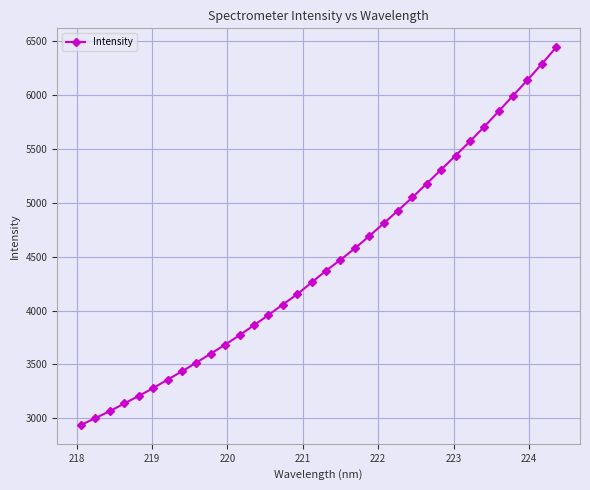

What is the sum of all values?

151105.8